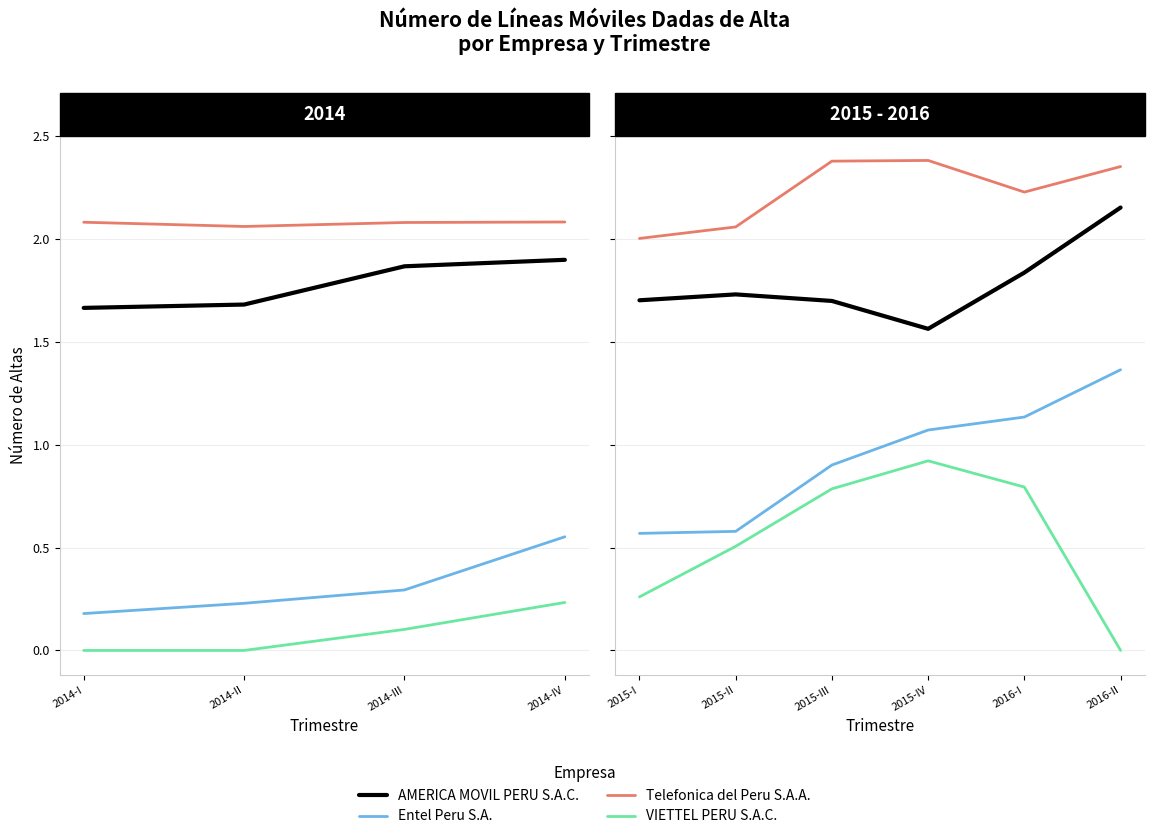

How many lines are shown in the chart?

4